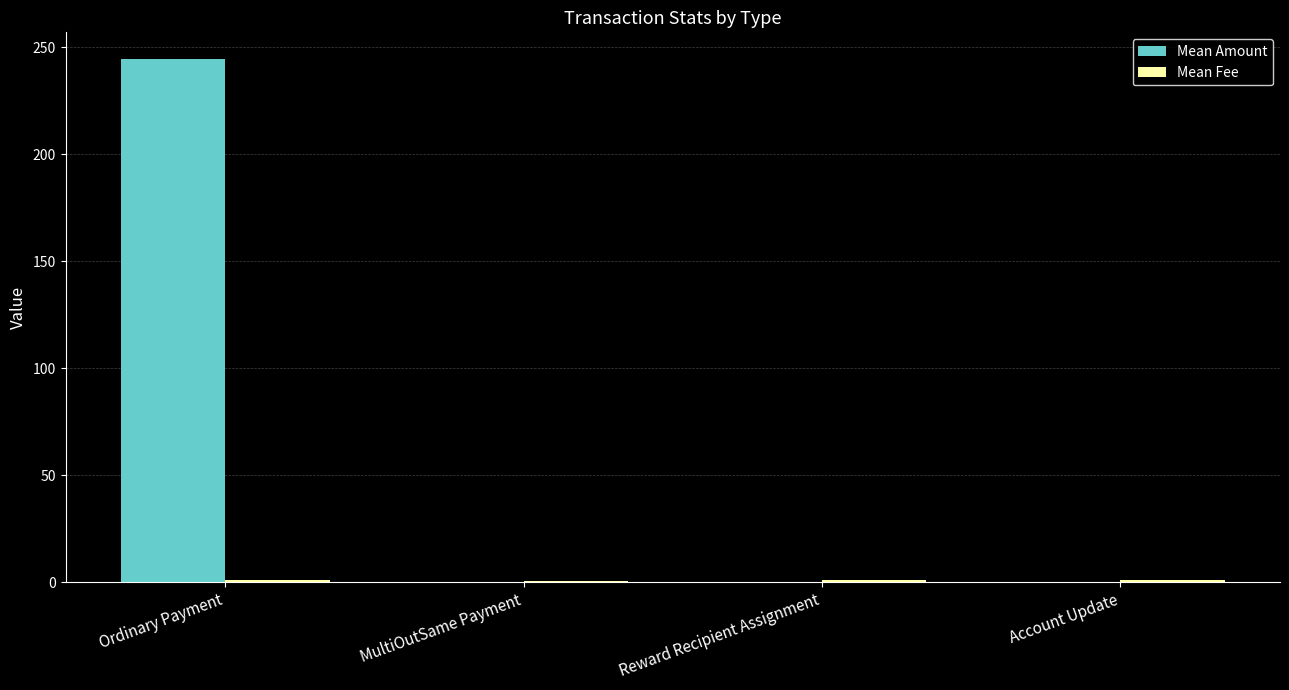

At which category is the sum across all series the highest?

Ordinary Payment